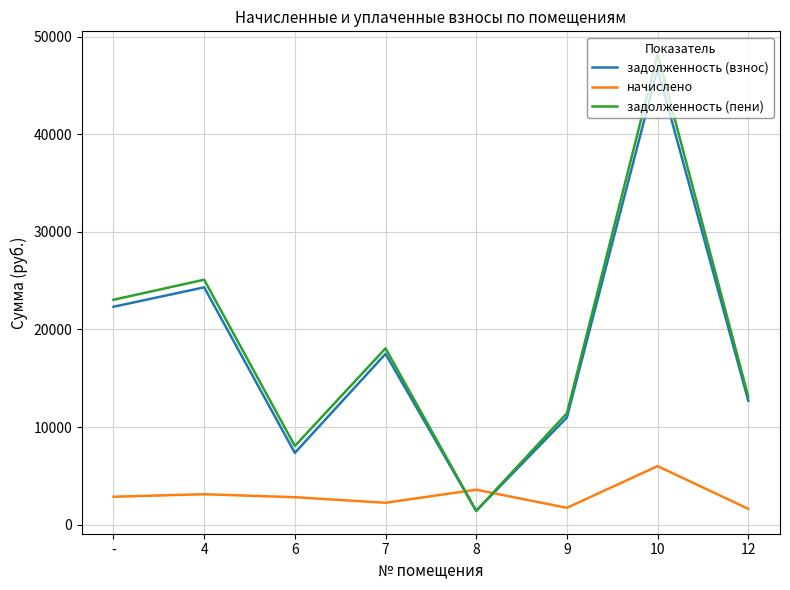

Where does the задолженность (пени) series first go above 18063?

-